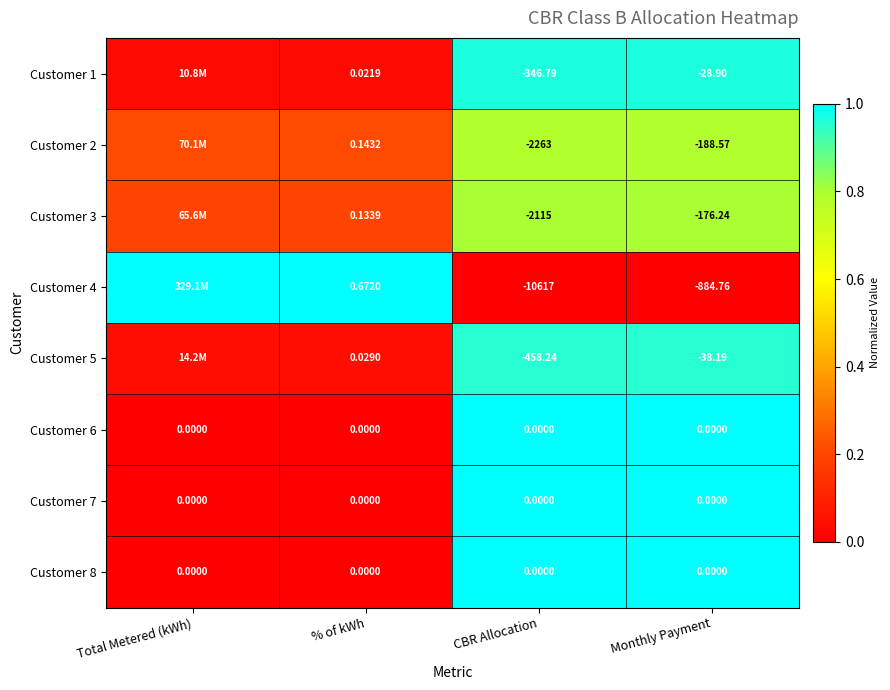

Read the Customer 3 value at Monthly Payment.

0.8